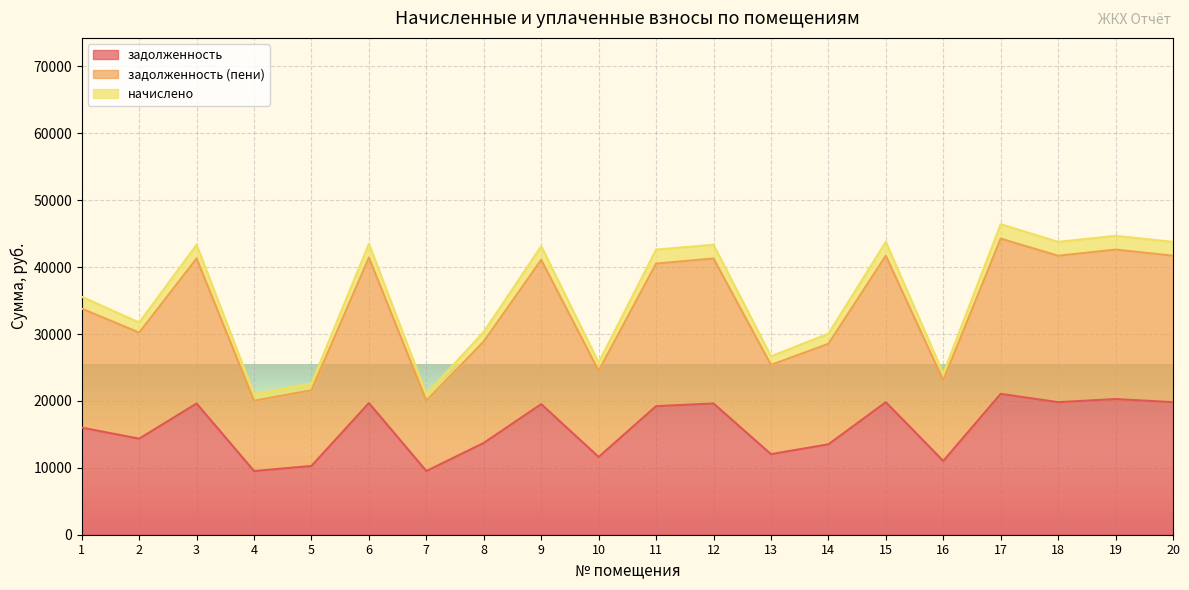

What is the difference between the maximum and minimum values in the задолженность series?

11539.6